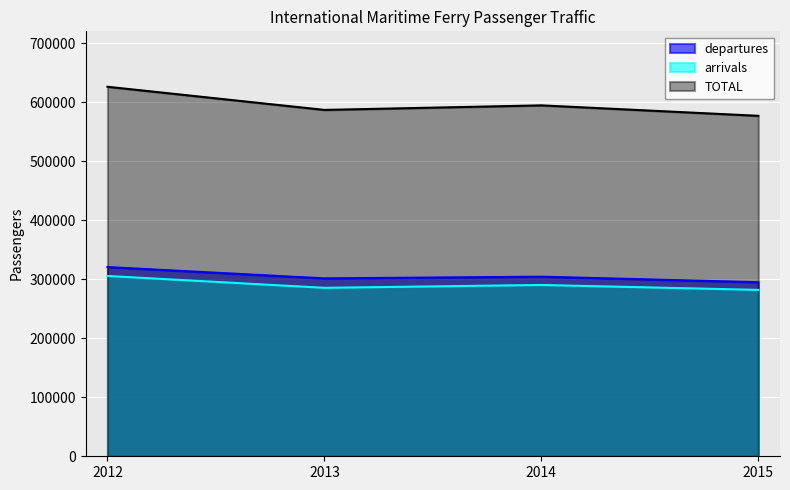

Reading left to right, transcribe all the data shown in this chart.

departures: 2012=320792	2013=301614	2014=304502	2015=295103
arrivals: 2012=305690	2013=285606	2014=290425	2015=282109
TOTAL: 2012=626482	2013=587220	2014=594927	2015=577212